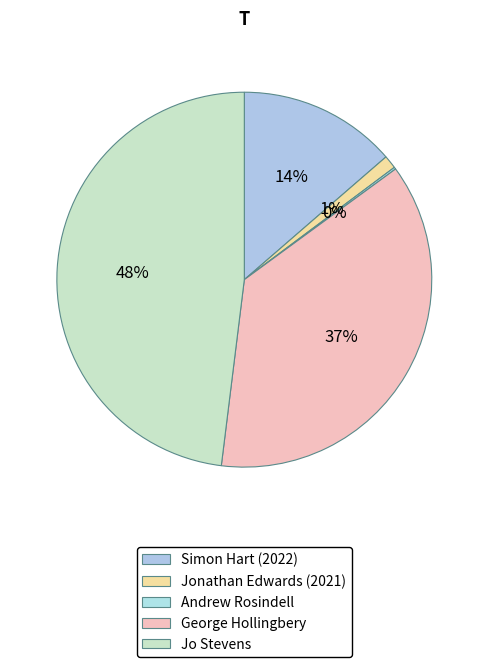

Which category has the biggest portion of the pie?

Jo Stevens